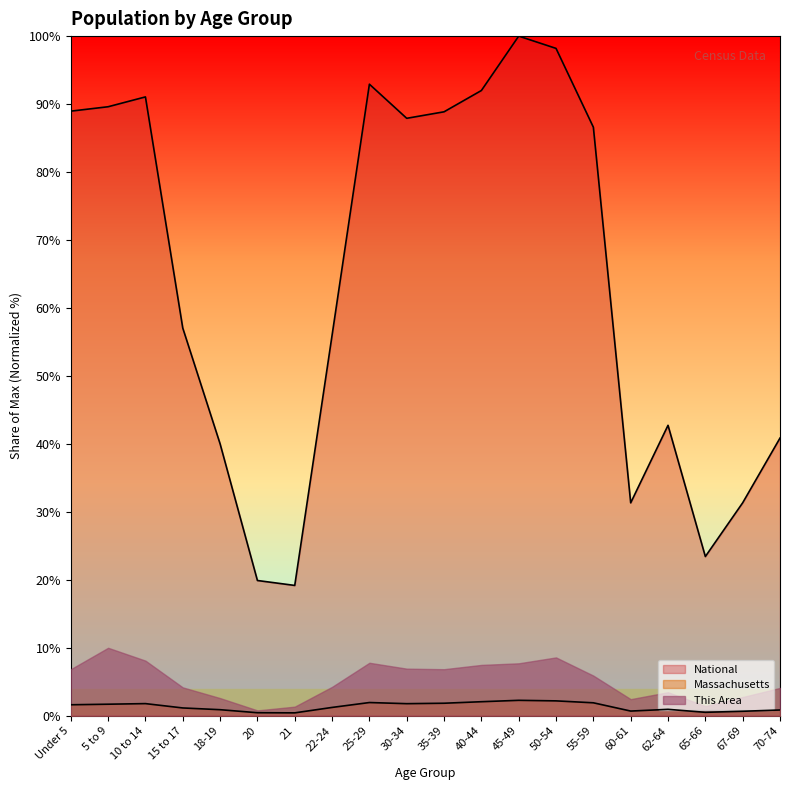

What is the difference between the maximum and minimum values in the National series?

80.8